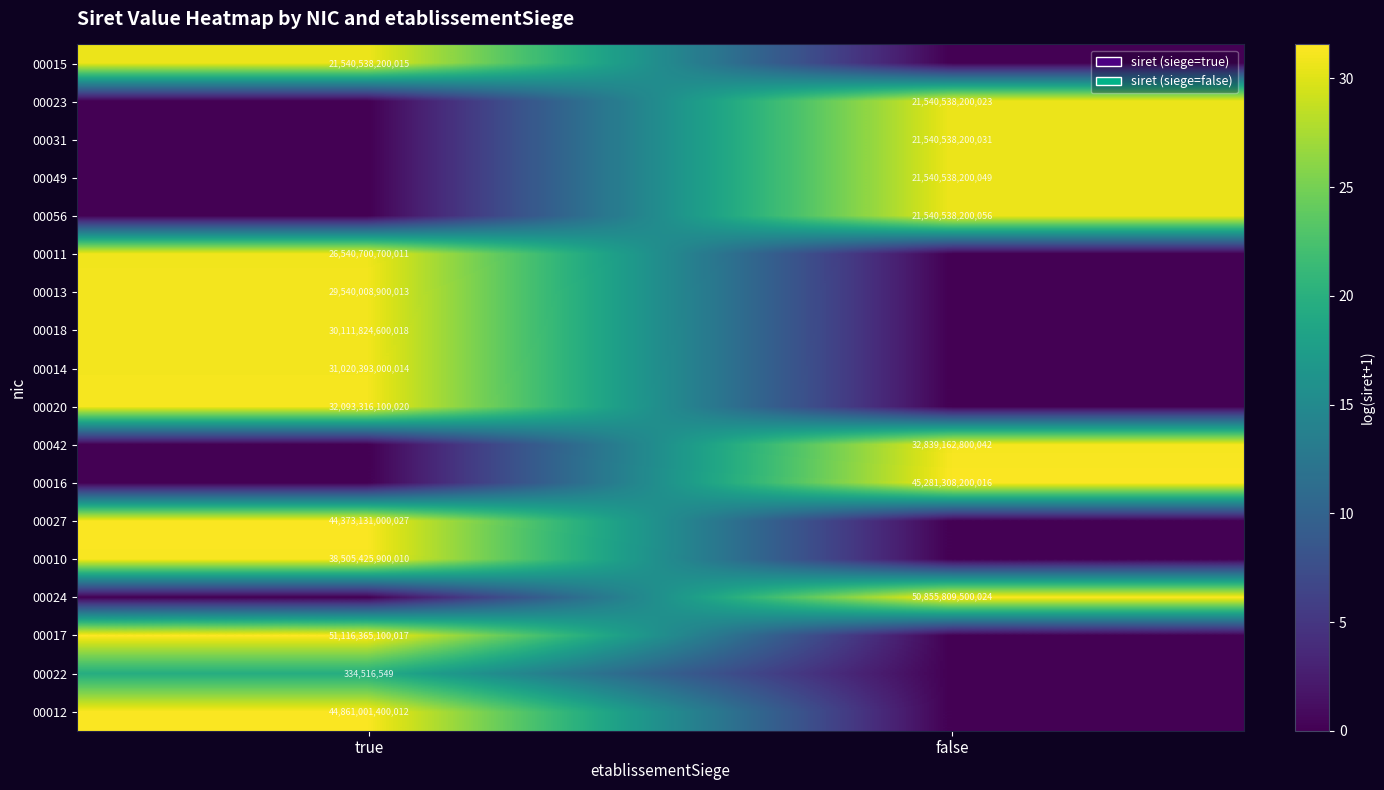

True or false: 00049 has a value of 21540538200049 at false.

True